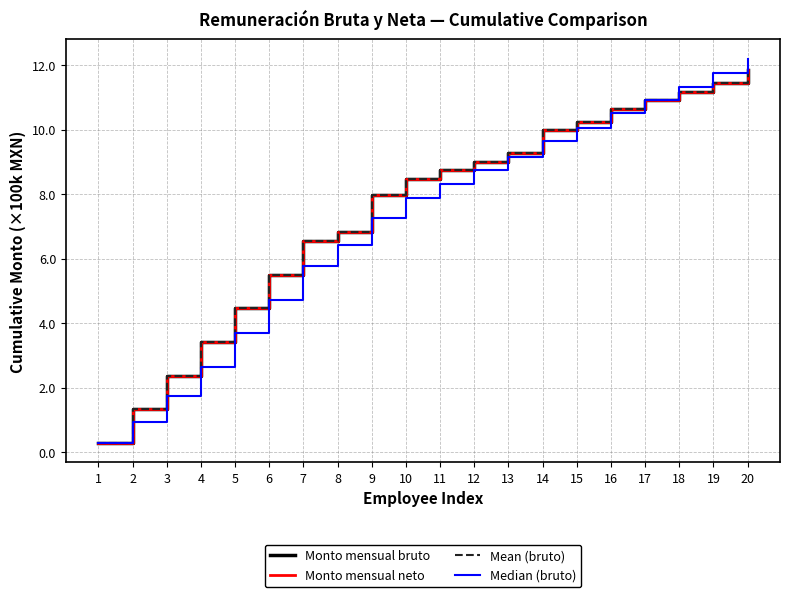

What is the value of the Mean (bruto) point at the 12th from the left?

9.0